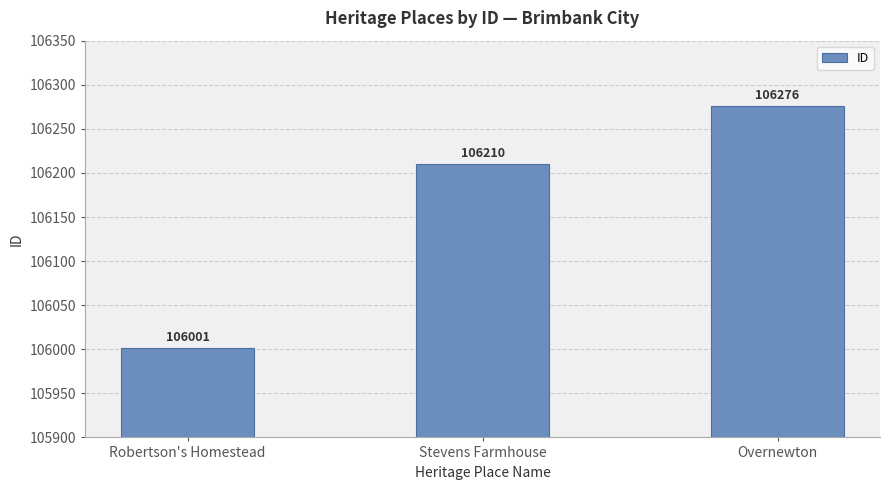

What position from the right is Stevens Farmhouse?

2